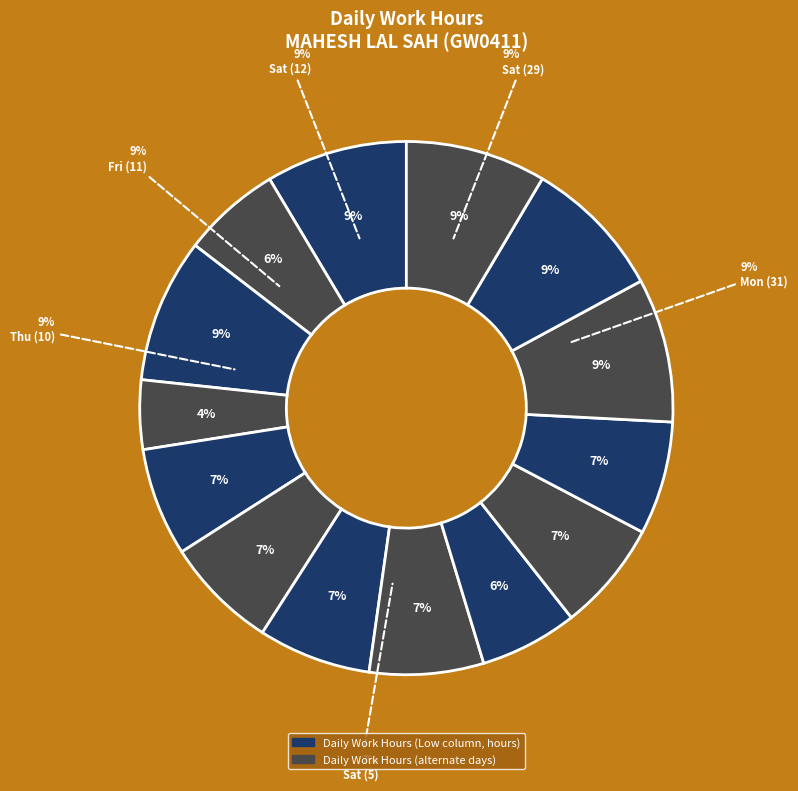

To the nearest percent, what percentage of the pie is Thu (10)?

9%